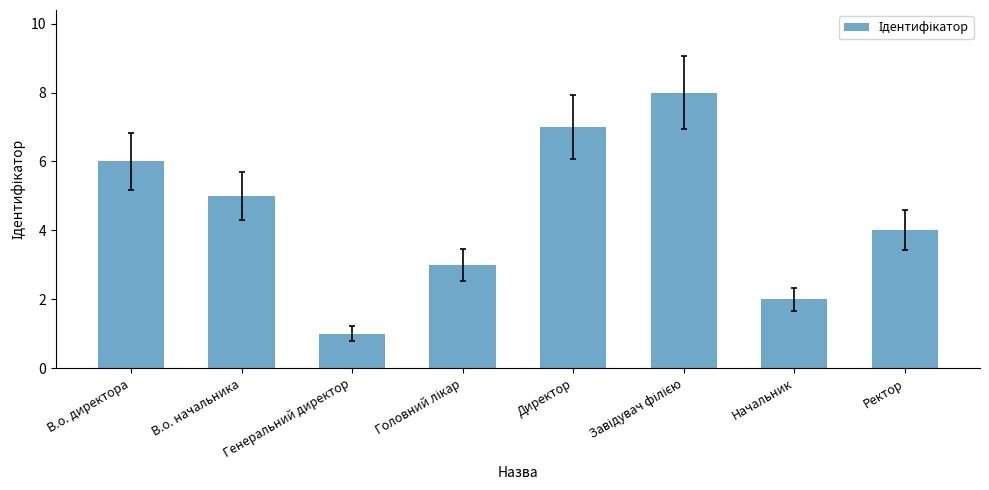

What is the label of the 2nd bar from the right?

Начальник